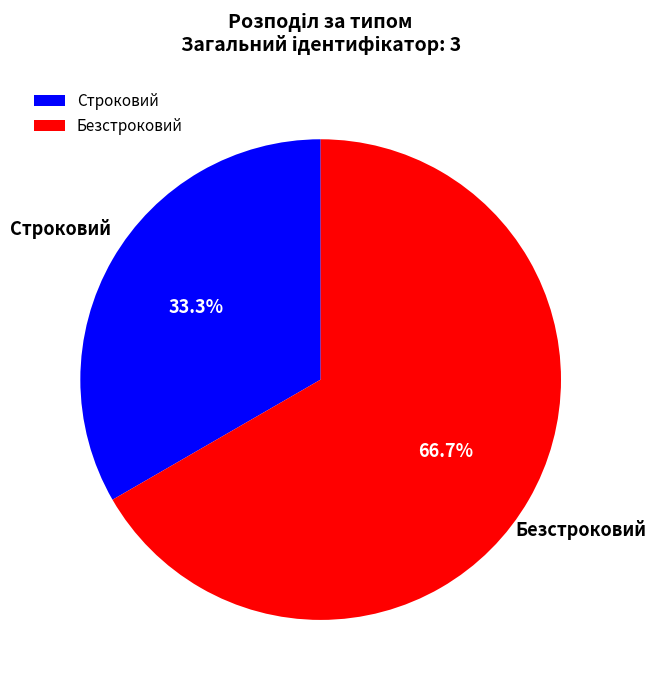

To the nearest percent, what is the difference between the Строковий and Безстроковий slice percentages?

33%